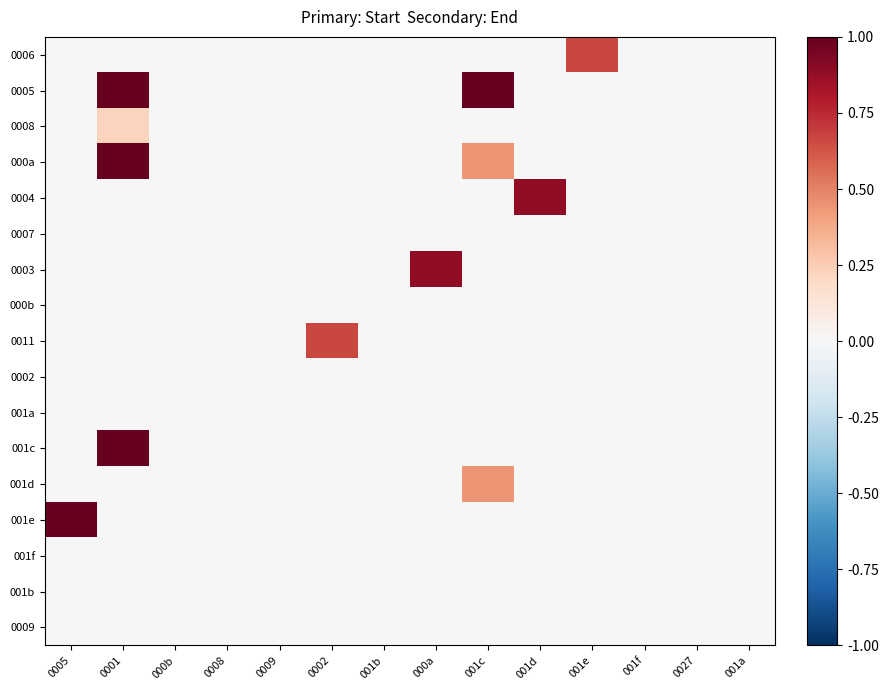

What is the spread (max minus min) of values at 0002?

0.7